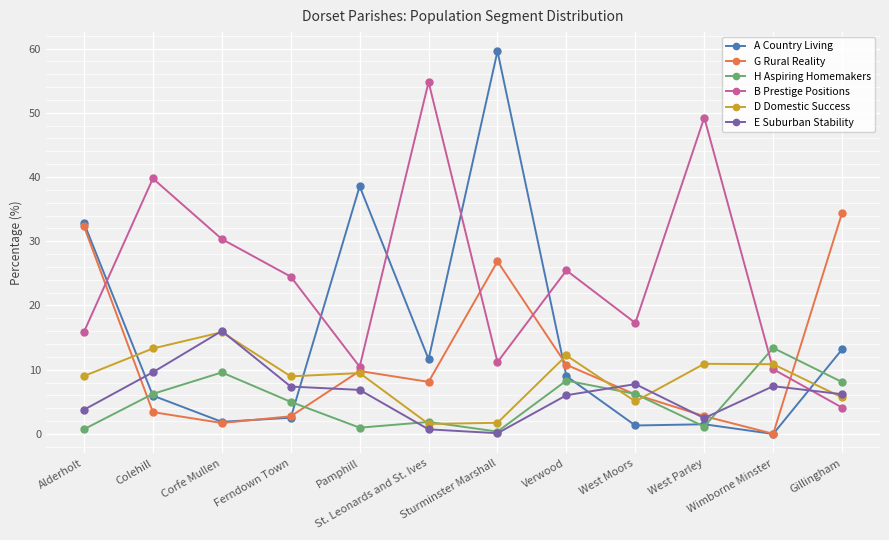

Is the value of E Suburban Stability at St. Leonards and St. Ives greater than the value of G Rural Reality at West Parley?

No